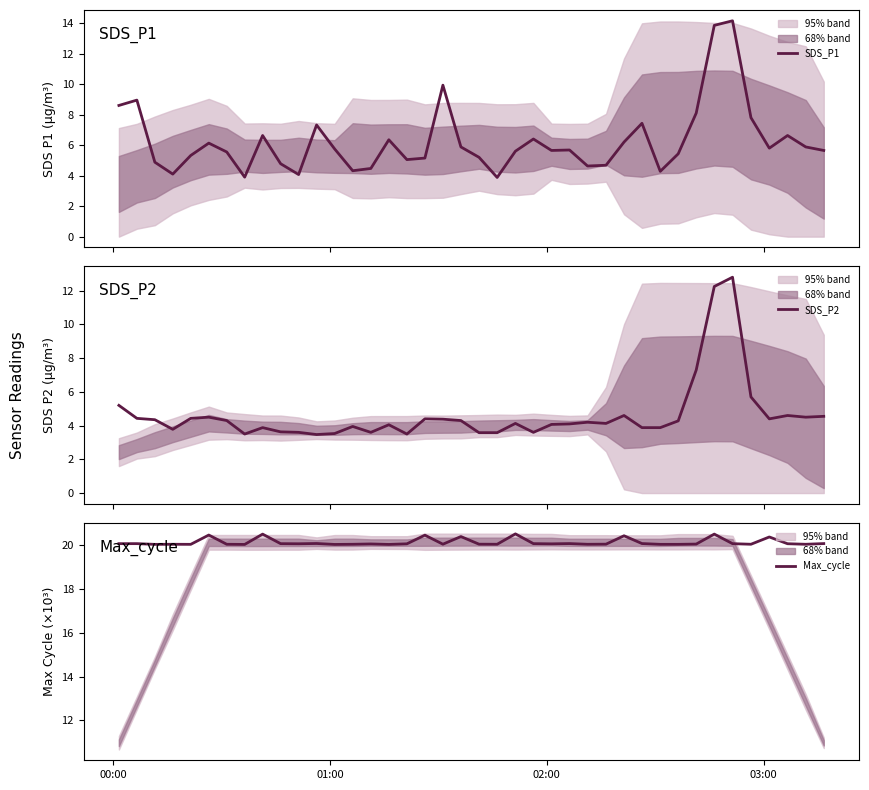

How many series are shown in this chart?

3